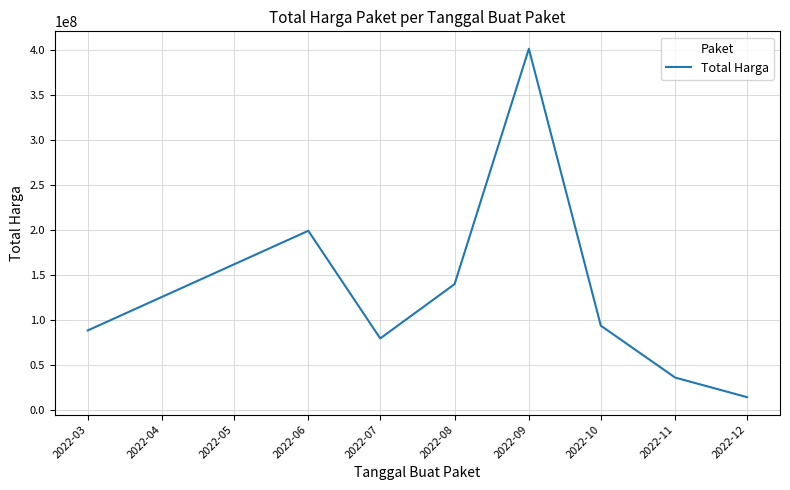

What is the ratio of the value at 2022-09 to the value at 2022-03?

4.5